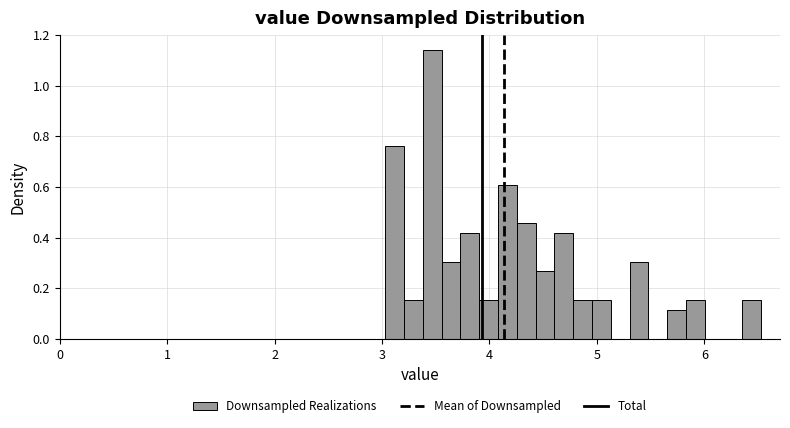

Read against the x-axis, roughly where is the centre of the tallest bar?

3.5